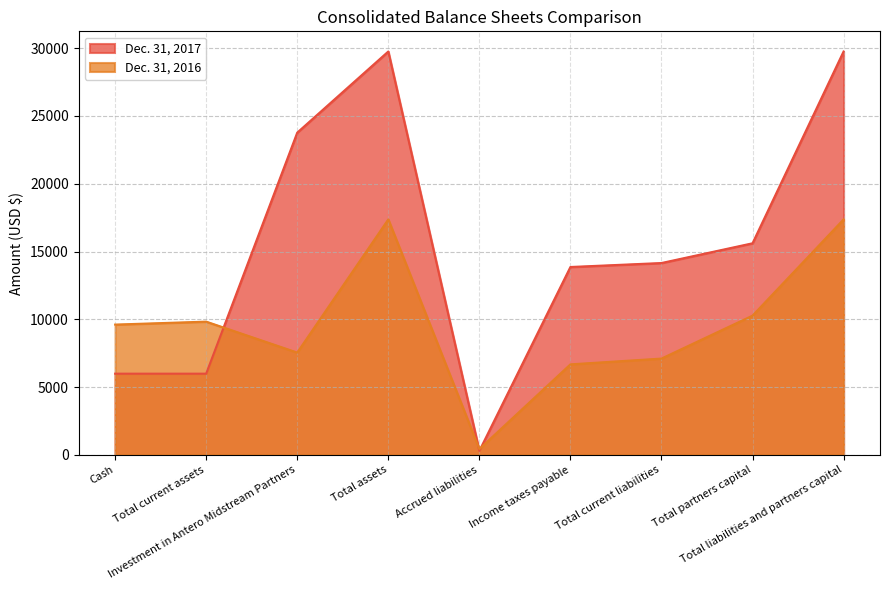

How many times do Dec. 31, 2017 and Dec. 31, 2016 cross each other?

3